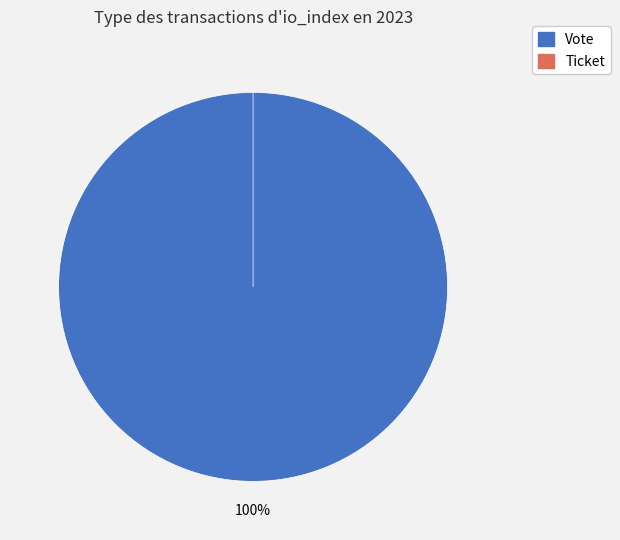

What is the majority slice?

Vote